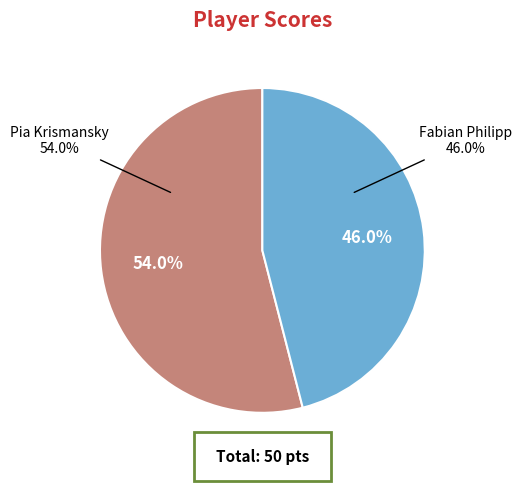

Which category has the smallest portion of the pie?

Fabian Philipp